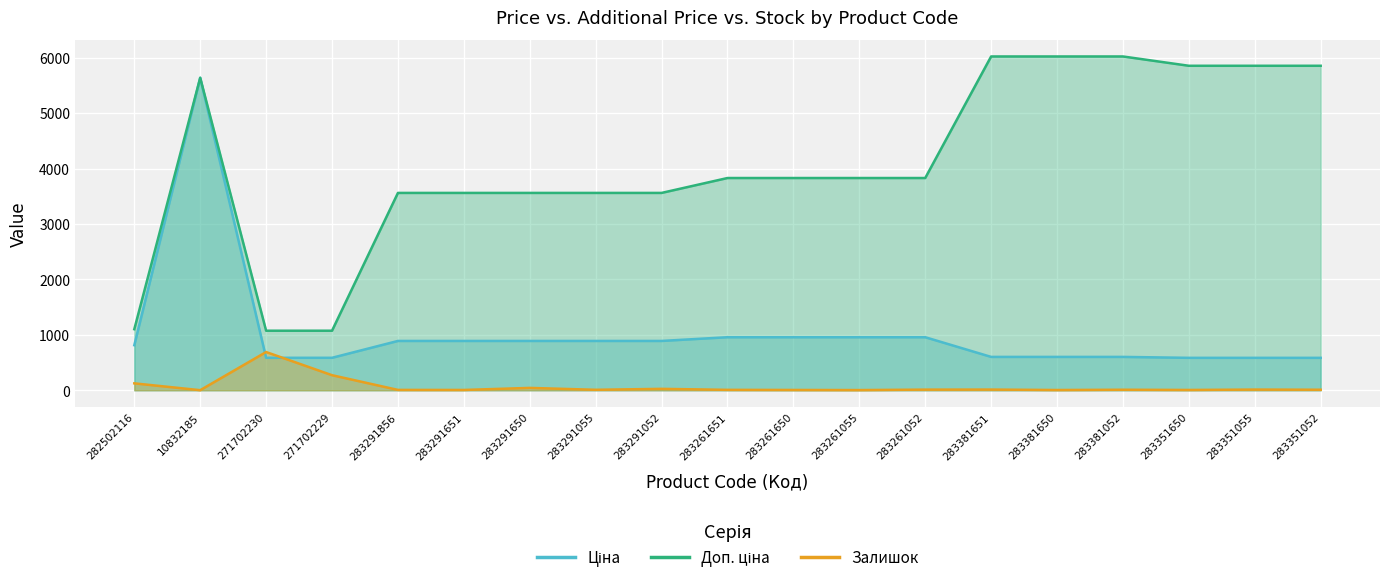

Rank the series by their maximum value, from highest to lowest.

Доп. ціна, Ціна, Залишок